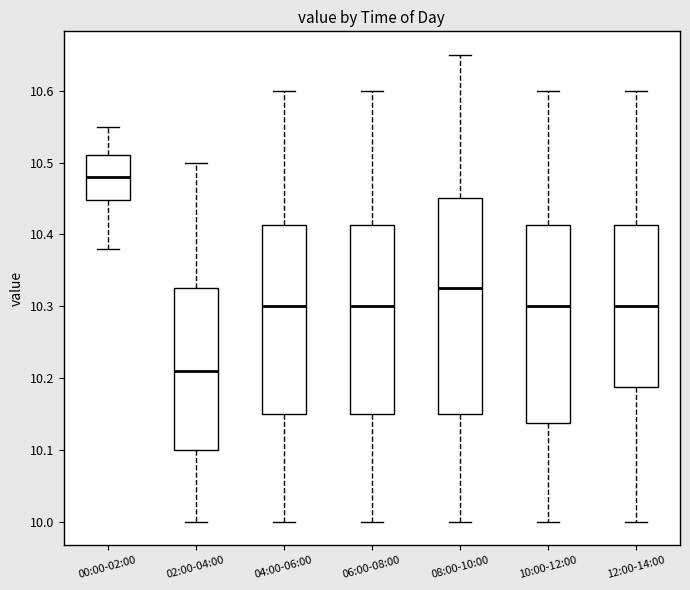

Where does the upper whisker of the box for 12:00-14:00 end on the y-axis? The values are not printed on the chart, so give them approximately, as read against the axis.

10.60